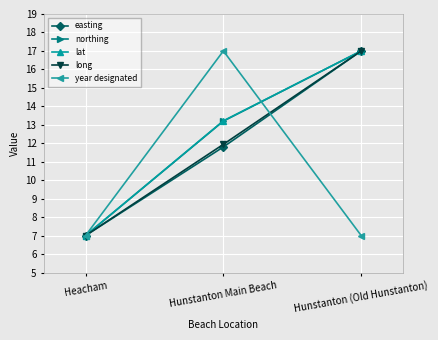

What is the difference between the highest and lowest values at Hunstanton Main Beach?

5.2